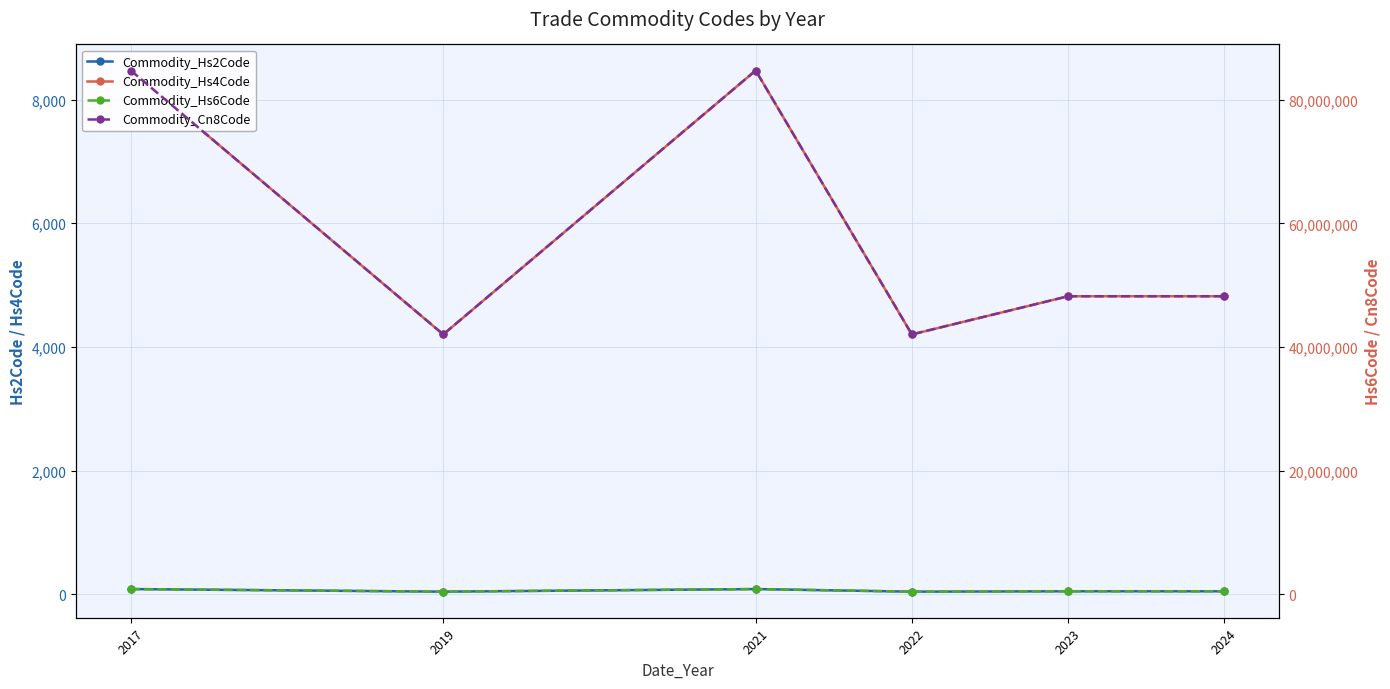

How many Commodity_Hs4Code values are between 4202 and 8471?

6